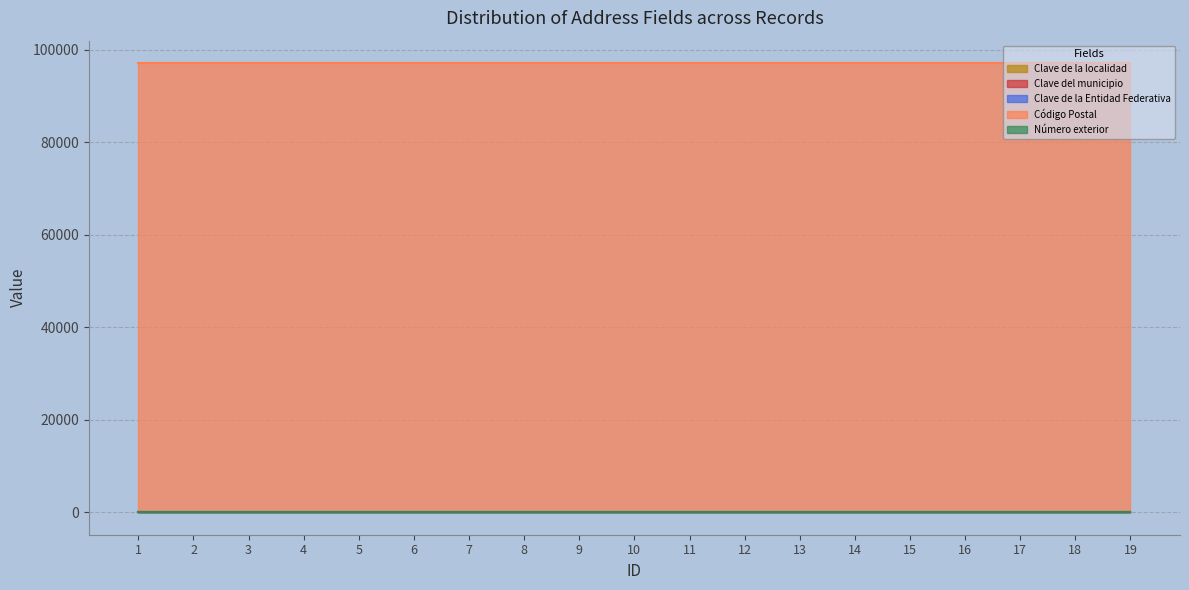

What is the sum of all Clave del municipio values?

950